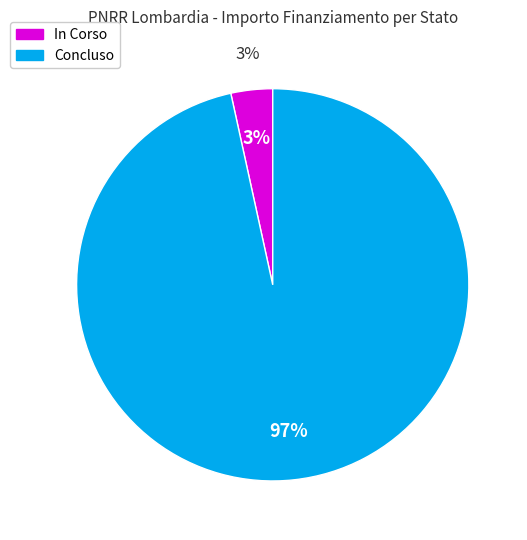

Is 1 the majority of the pie?

No